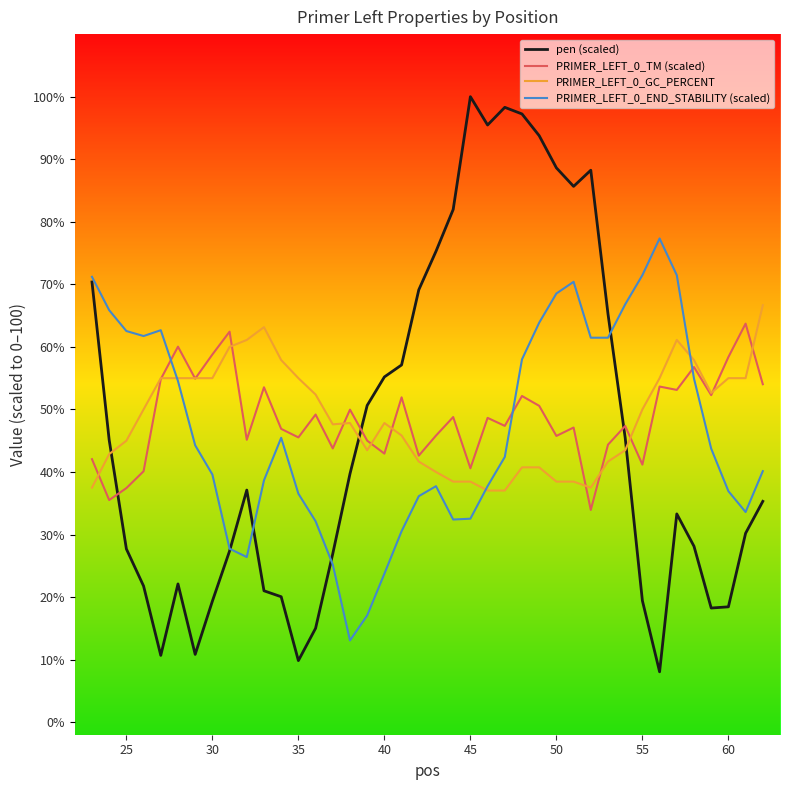

Which series has the widest spread of values?

pen (scaled)